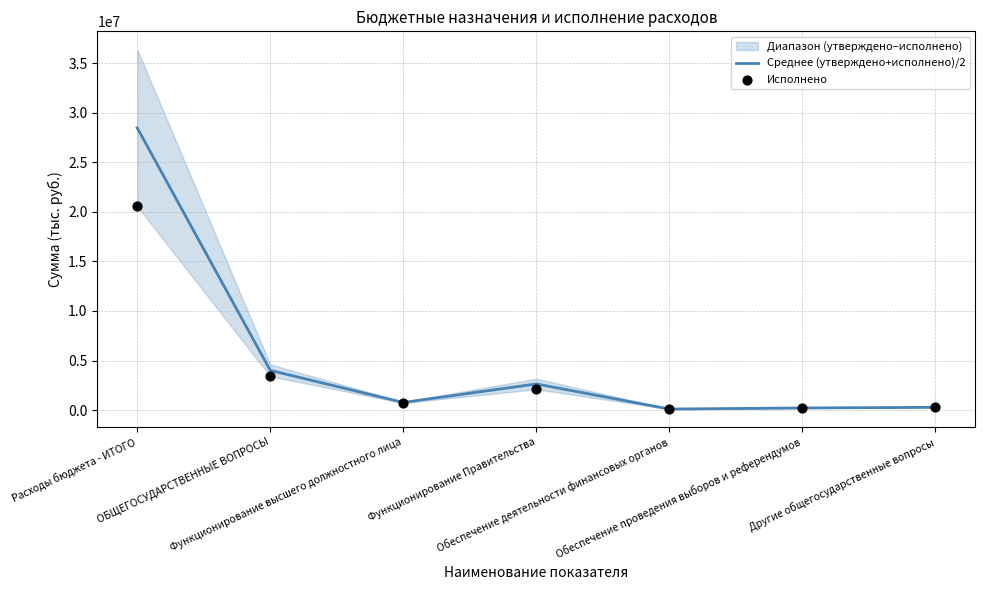

At which category is the sum across all series the highest?

Расходы бюджета - ИТОГО